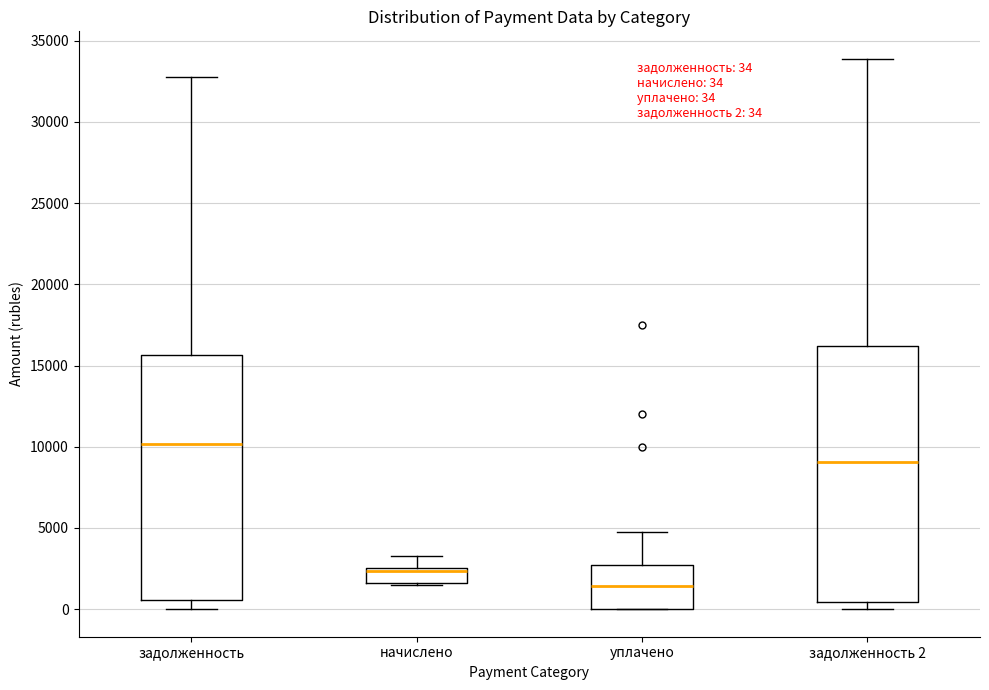

Which box's median line is the lowest?

уплачено